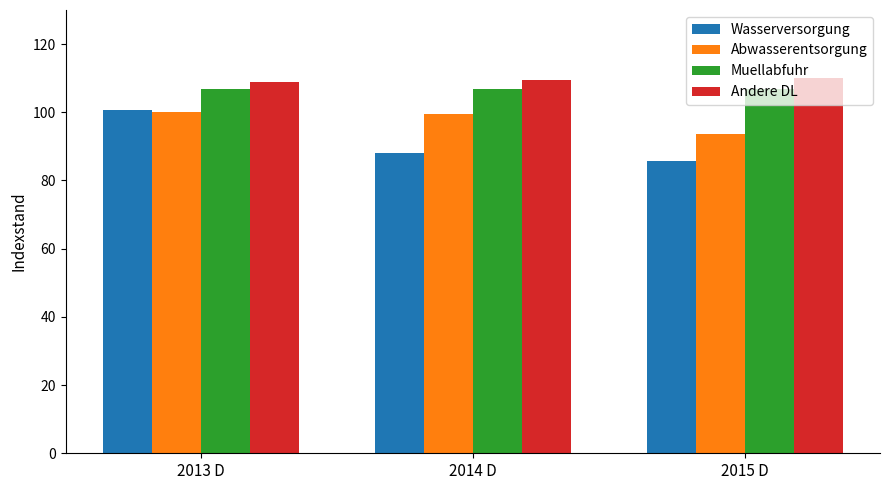

Where does the Abwasserentsorgung series first go above 99?

2013 D